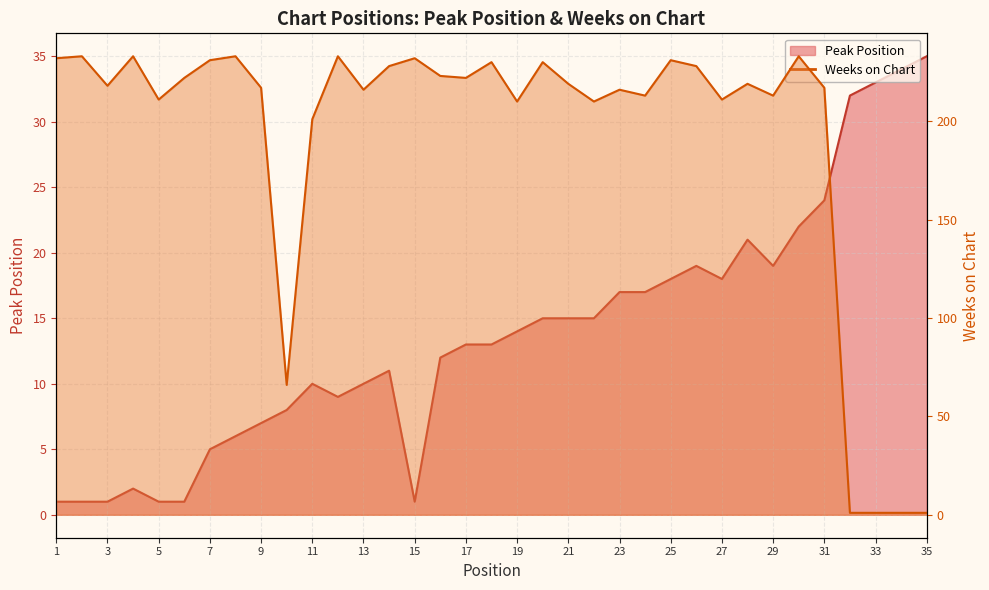

Does the chart display data point markers on the line(s)?

No